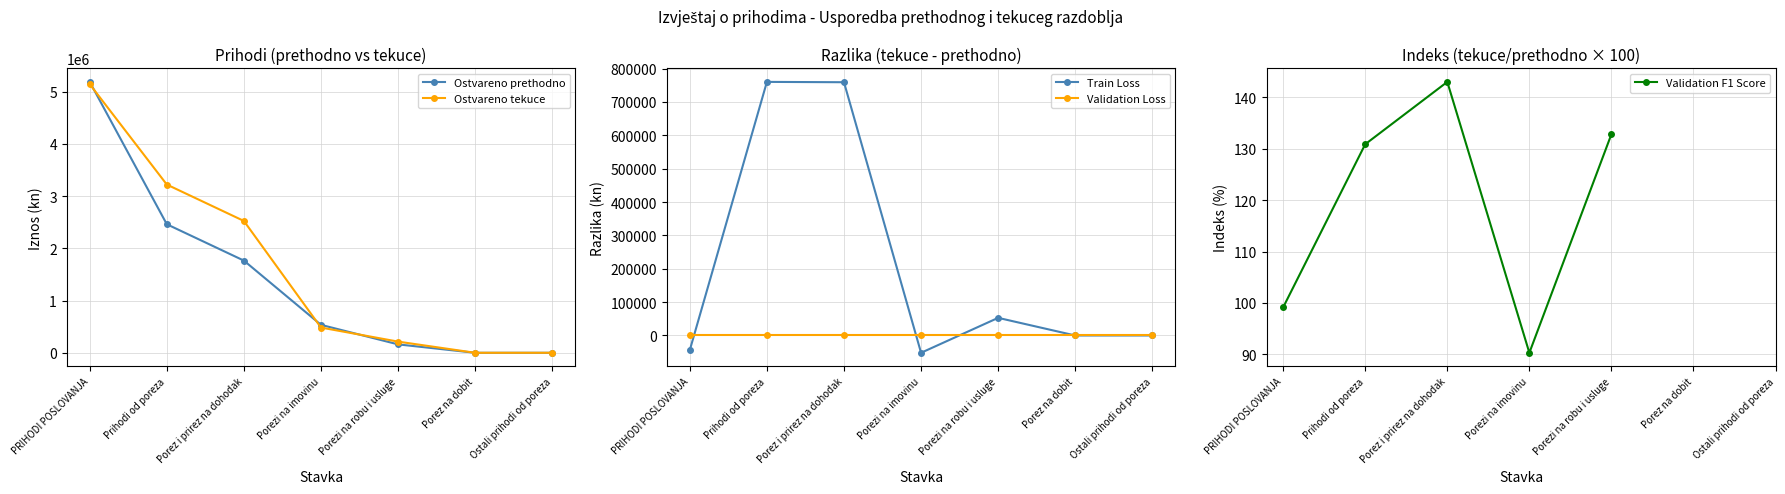

The Ostvareno tekuce razdoblje series shows 213775.4 at Porezi na imovinu. True or false?

False